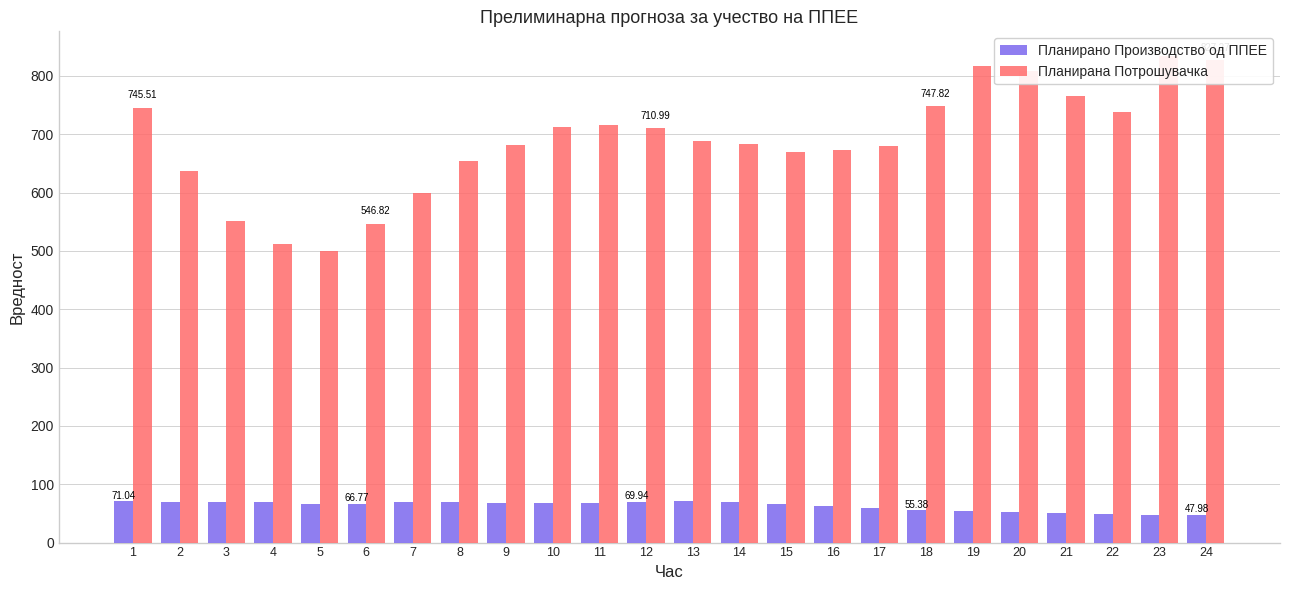

How many data points in Планирано Производство од ППЕЕ are less than 67?

12